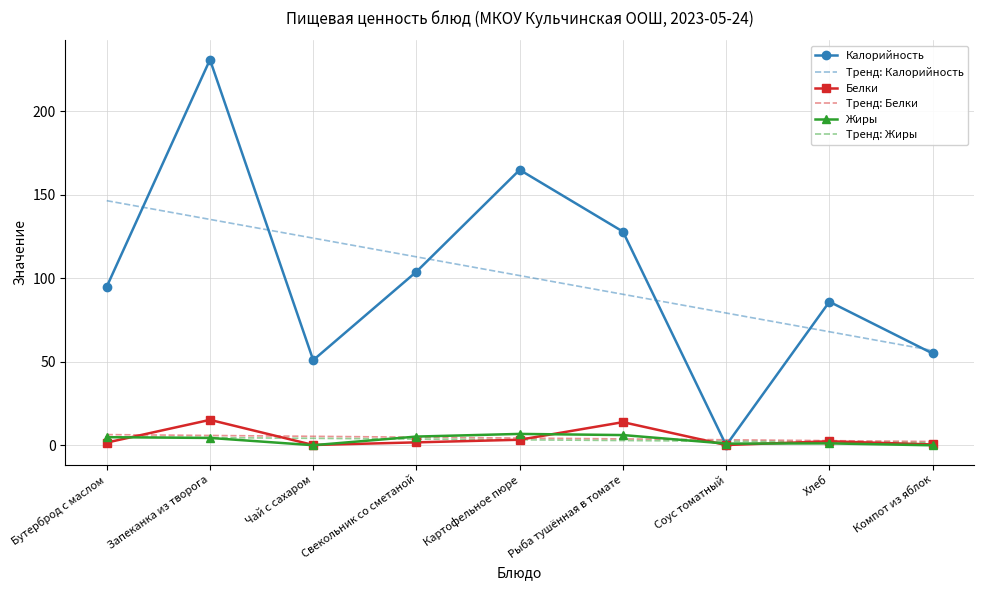

What is the sum of the Калорийность values at Рыба тушённая в томате and Соус томатный?

128.0